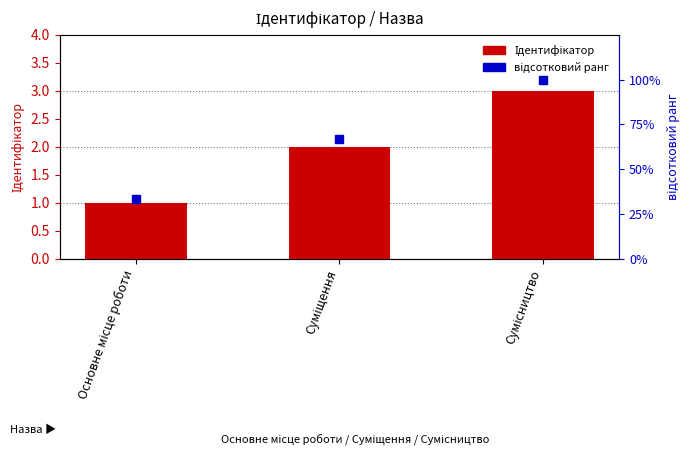

At how many categories does at least one series exceed 11?

3